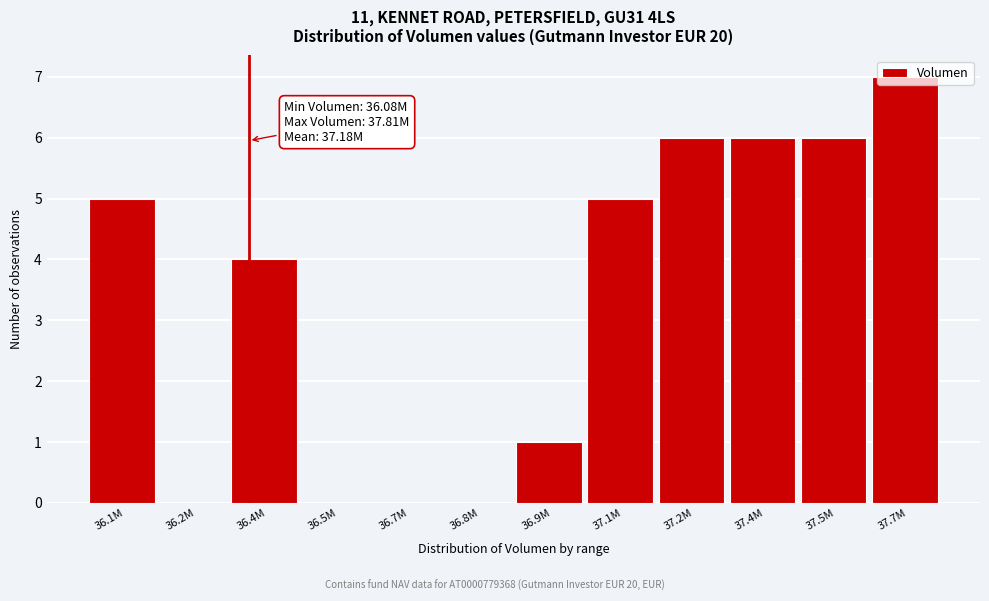

True or false: the data shows 3 at 36.7M.

False